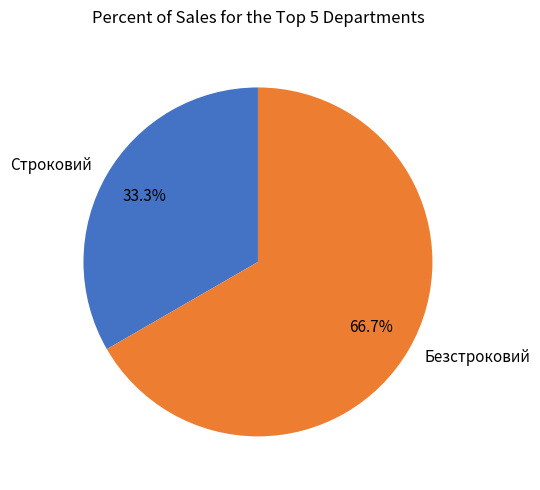

What percentage is the Строковий slice, to the nearest percent?

33%